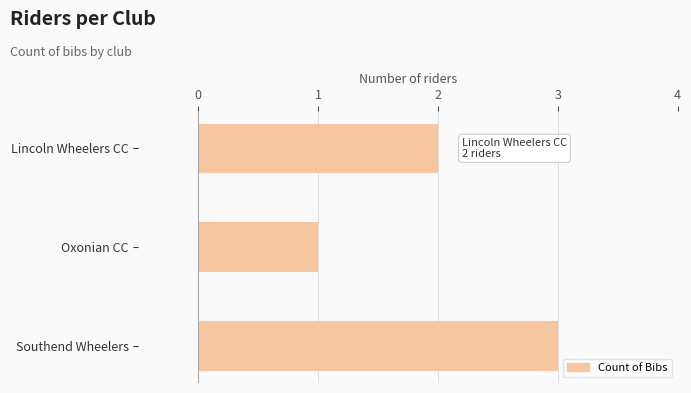

What is the change in value from Lincoln Wheelers CC to Southend Wheelers?

+1